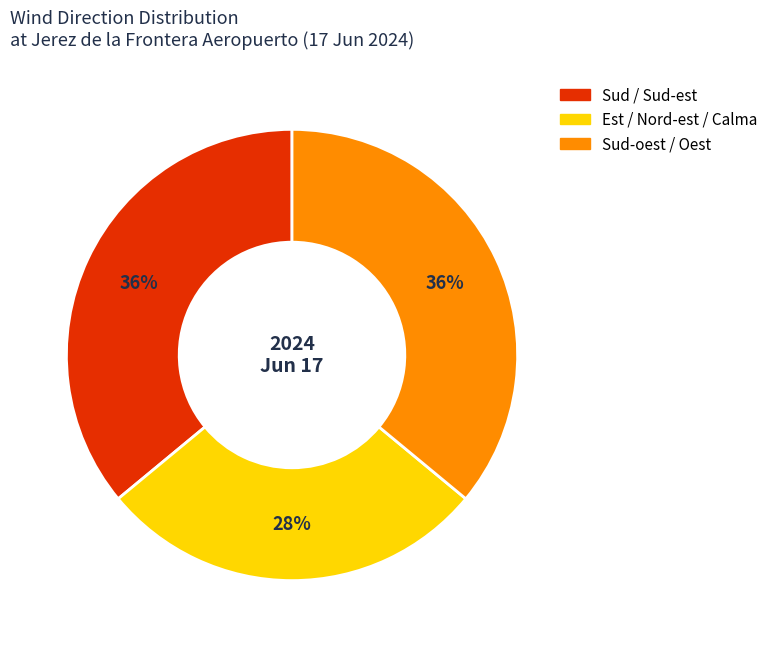

To the nearest percent, what is the difference between the largest and smallest slice percentages?

8%